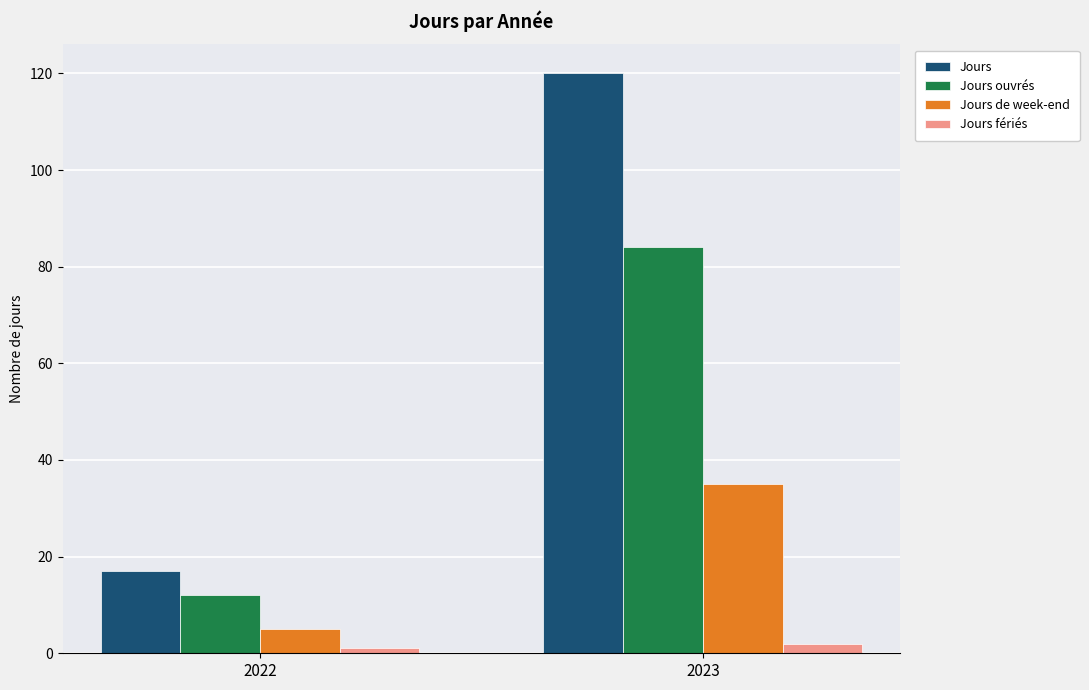

Rank the series at 2022 from lowest to highest value.

Jours fériés, Jours de week-end, Jours ouvrés, Jours